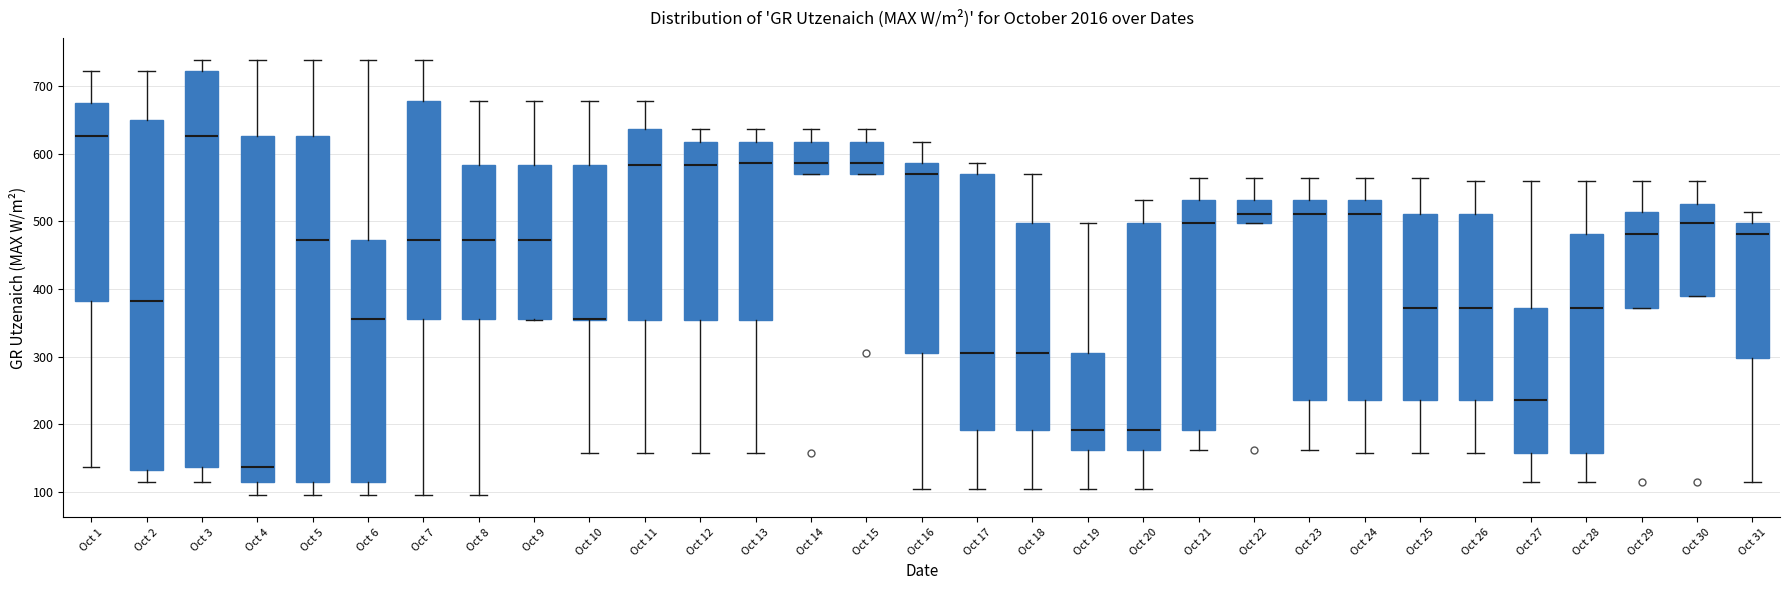

Reading left to right, transcribe this box plot: for each box, give where its median line is, the range the box spans, and where its two whiskers end, as read against the y-axis. The values are not printed on the chart, so give them approximately, as read against the axis.

Oct 1: median 630, box 380 to 670, whiskers 140 to 720
Oct 2: median 380, box 130 to 650, whiskers 120 to 720
Oct 3: median 630, box 140 to 720, whiskers 120 to 740
Oct 4: median 140, box 120 to 630, whiskers 90 to 740
Oct 5: median 470, box 120 to 630, whiskers 90 to 740
Oct 6: median 360, box 120 to 470, whiskers 90 to 740
Oct 7: median 470, box 360 to 680, whiskers 90 to 740
Oct 8: median 470, box 360 to 580, whiskers 90 to 680
Oct 9: median 470, box 360 to 580, whiskers 350 to 680
Oct 10: median 360 (drawn on the box's lower edge), box 350 to 580, whiskers 160 to 680
Oct 11: median 580, box 350 to 640, whiskers 160 to 680
Oct 12: median 580, box 350 to 620, whiskers 160 to 640
Oct 13: median 590, box 350 to 620, whiskers 160 to 640
Oct 14: median 590, box 570 to 620, whiskers 570 to 640
Oct 15: median 590, box 570 to 620, whiskers 570 to 640
Oct 16: median 570, box 310 to 590, whiskers 100 to 620
Oct 17: median 310, box 190 to 570, whiskers 100 to 590
Oct 18: median 310, box 190 to 500, whiskers 100 to 570
Oct 19: median 190, box 160 to 310, whiskers 100 to 500
Oct 20: median 190, box 160 to 500, whiskers 100 to 530
Oct 21: median 500, box 190 to 530, whiskers 160 to 560
Oct 22: median 510, box 500 to 530, whiskers 500 to 560
Oct 23: median 510, box 240 to 530, whiskers 160 to 560
Oct 24: median 510, box 240 to 530, whiskers 160 to 560
Oct 25: median 370, box 240 to 510, whiskers 160 to 560
Oct 26: median 370, box 240 to 510, whiskers 160 to 560
Oct 27: median 240, box 160 to 370, whiskers 110 to 560
Oct 28: median 370, box 160 to 480, whiskers 110 to 560
Oct 29: median 480, box 370 to 510, whiskers 370 to 560
Oct 30: median 500, box 390 to 530, whiskers 390 to 560
Oct 31: median 480, box 300 to 500, whiskers 110 to 510